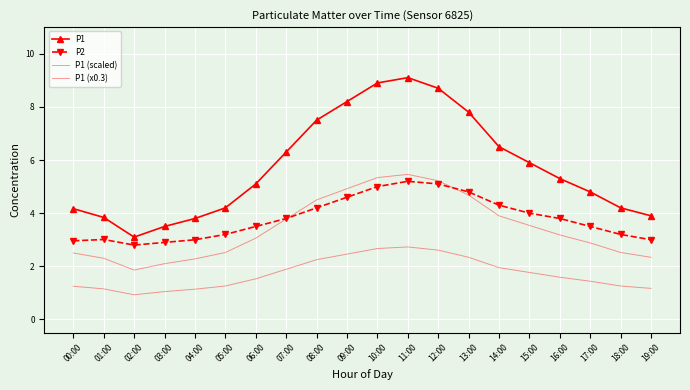

What is the label of the 15th point from the right?

05:00